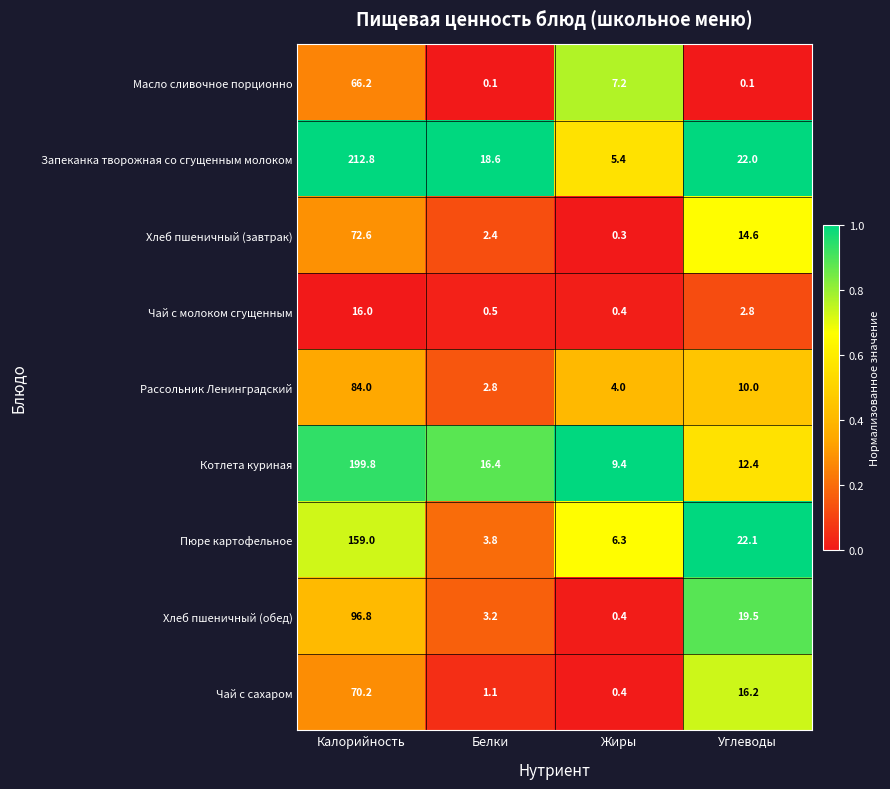

Which series has the largest total across all categories?

Запеканка творожная со сгущенным молоком